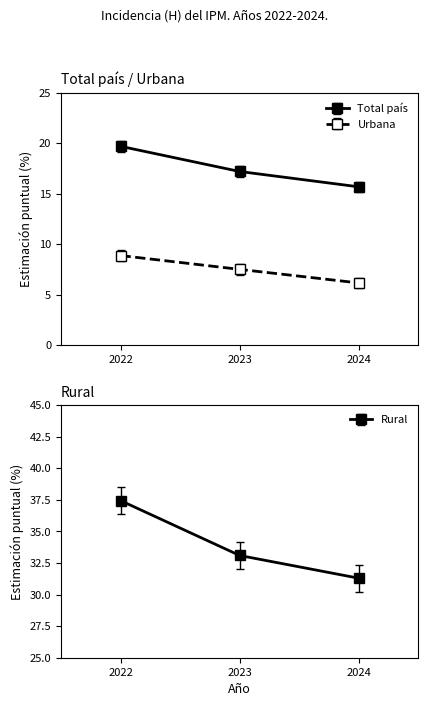

What is the sum of the Urbana values at 2023 and 2022?

16.4